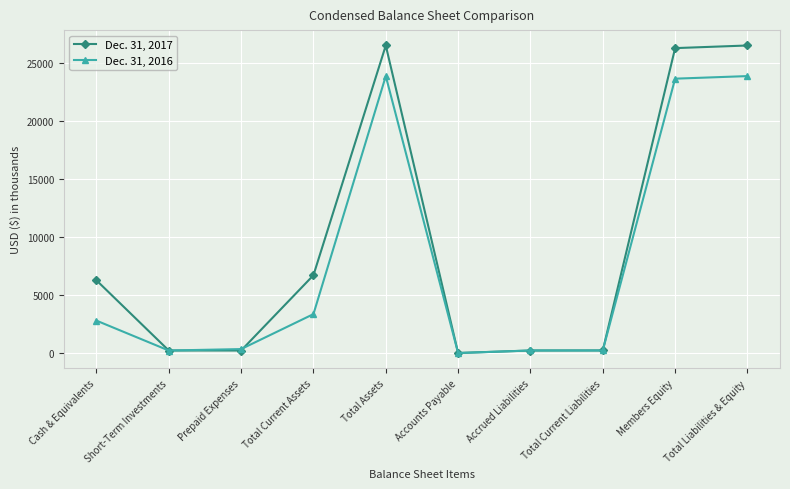

Which series has the widest spread of values?

Dec. 31, 2017